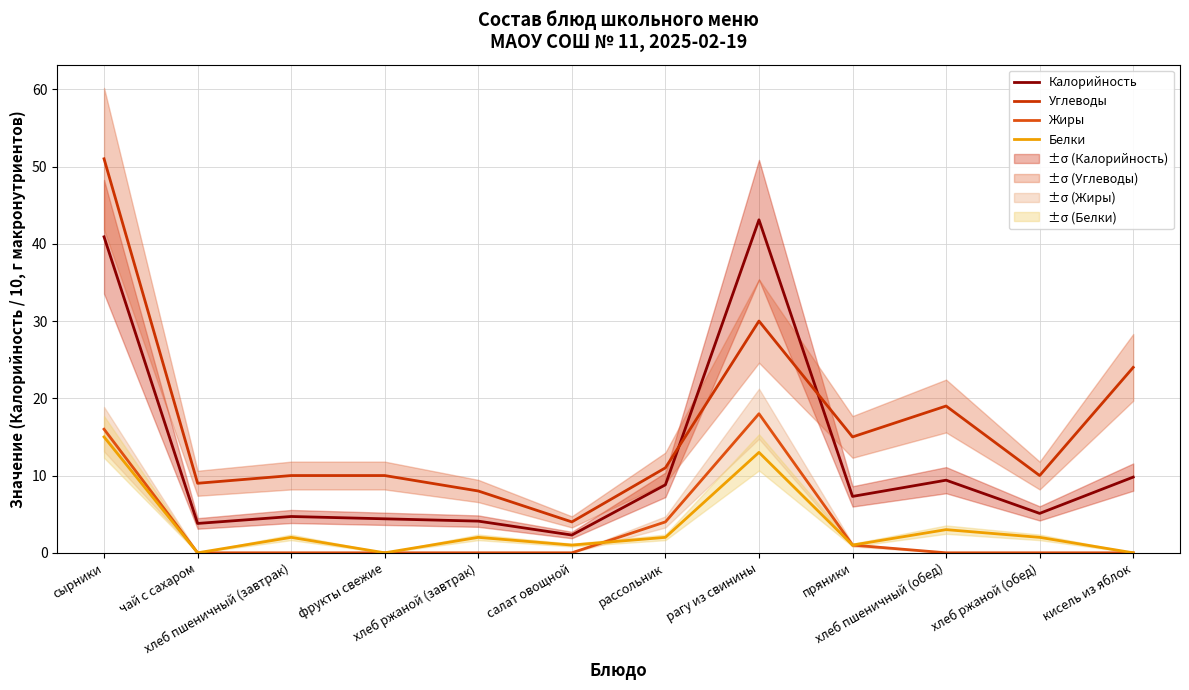

Which series has the largest range (max minus min)?

Углеводы